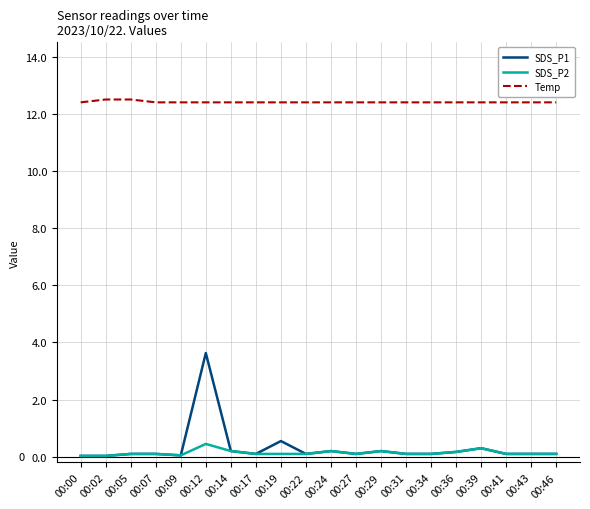

What is the maximum value for Temp?

12.5